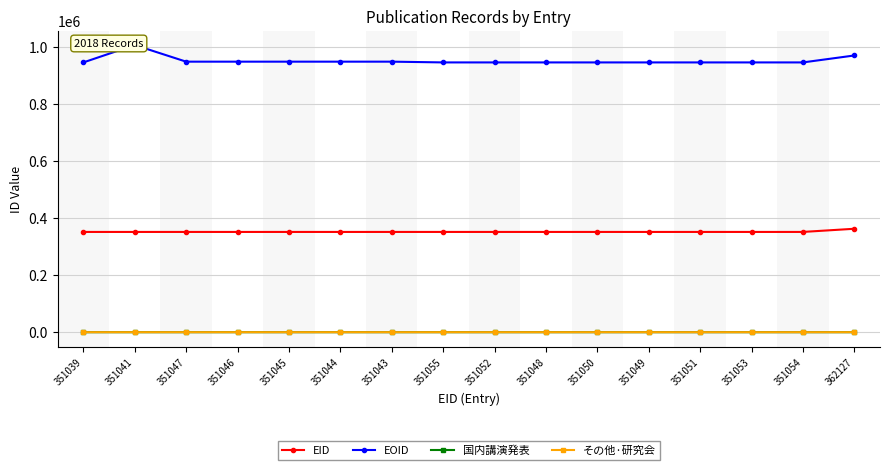

True or false: その他·研究会 has a value of 0 at 351041.

True